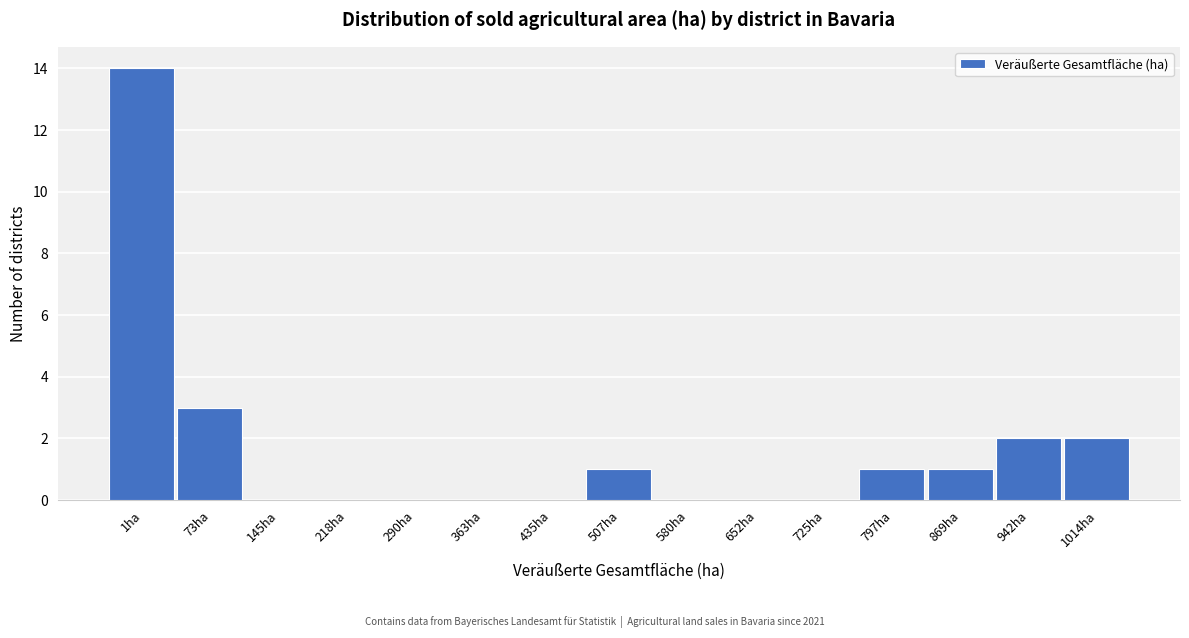

Reading right to left, list all the values displayed in this chart.

1014ha=2	942ha=2	869ha=1	797ha=1	725ha=0	652ha=0	580ha=0	507ha=1	435ha=0	363ha=0	290ha=0	218ha=0	145ha=0	73ha=3	1ha=14